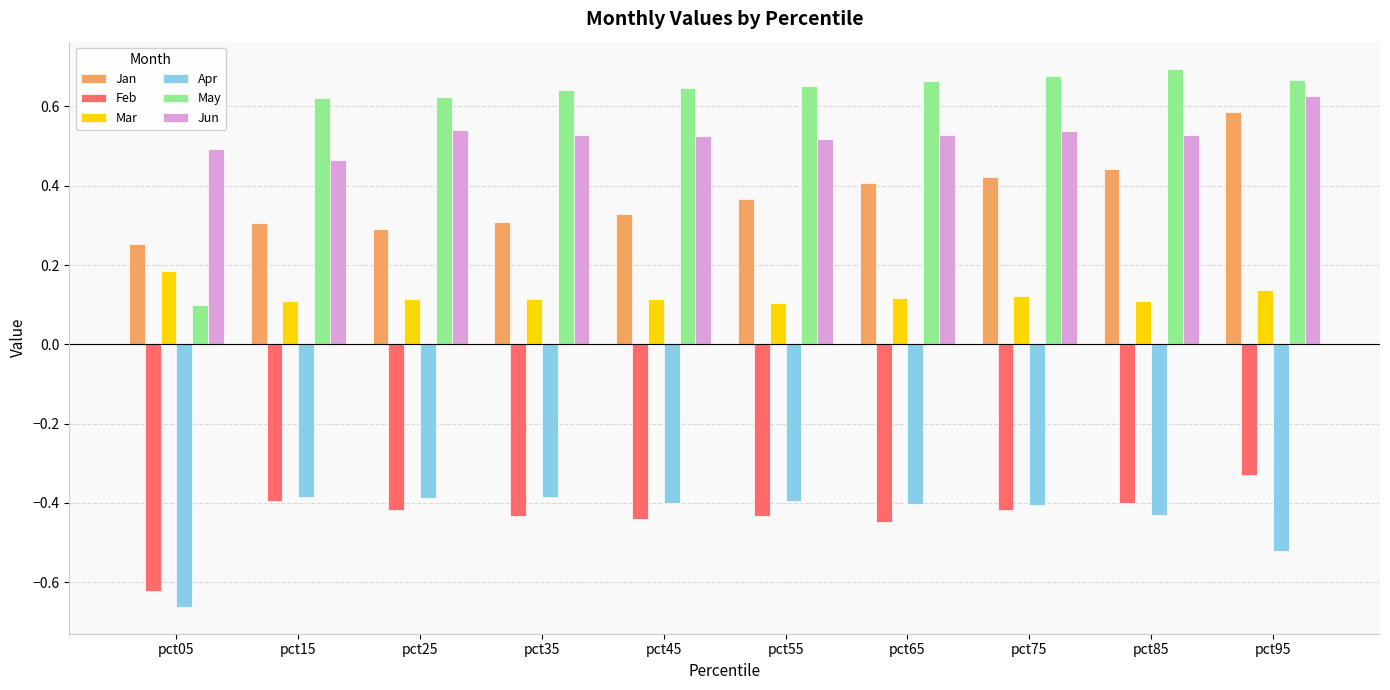

What are all the series names shown in the legend?

Jan, Feb, Mar, Apr, May, Jun